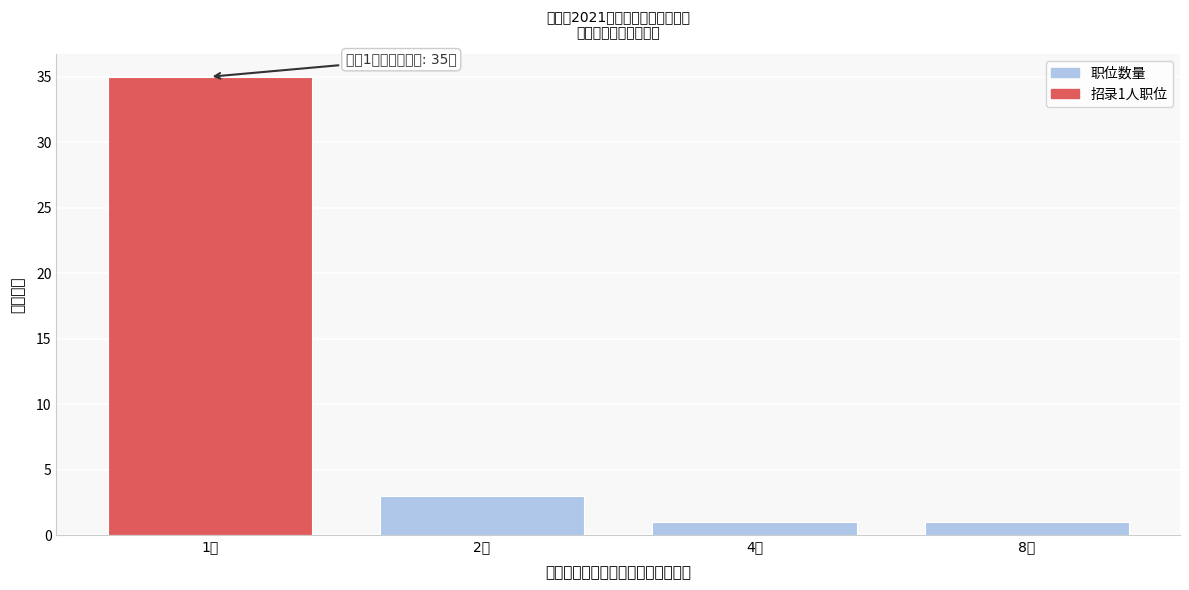

Reading right to left, transcribe all the data shown in this chart.

8人=1	4人=1	2人=3	1人=35